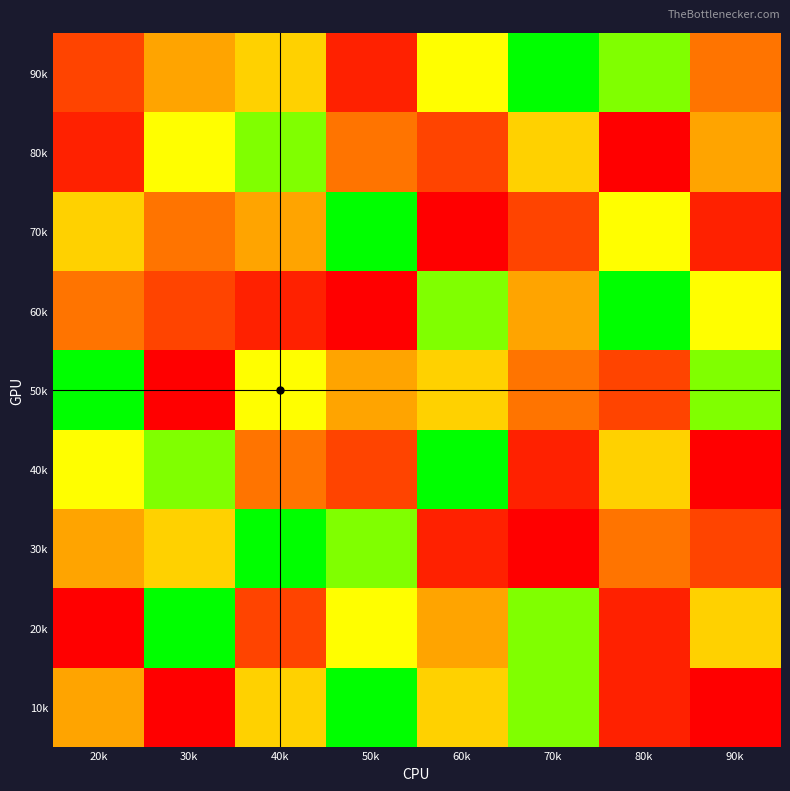

Reading left to right, transcribe all the data shown in this chart.

10k: 20k=5	30k=9	40k=4	50k=1	60k=4	70k=2	80k=8	90k=9
20k: 20k=9	30k=1	40k=7	50k=3	60k=5	70k=2	80k=8	90k=4
30k: 20k=5	30k=4	40k=1	50k=2	60k=8	70k=9	80k=6	90k=7
40k: 20k=3	30k=2	40k=6	50k=7	60k=1	70k=8	80k=4	90k=9
50k: 20k=1	30k=9	40k=3	50k=5	60k=4	70k=6	80k=7	90k=2
60k: 20k=6	30k=7	40k=8	50k=9	60k=2	70k=5	80k=1	90k=3
70k: 20k=4	30k=6	40k=5	50k=1	60k=9	70k=7	80k=3	90k=8
80k: 20k=8	30k=3	40k=2	50k=6	60k=7	70k=4	80k=9	90k=5
90k: 20k=7	30k=5	40k=4	50k=8	60k=3	70k=1	80k=2	90k=6